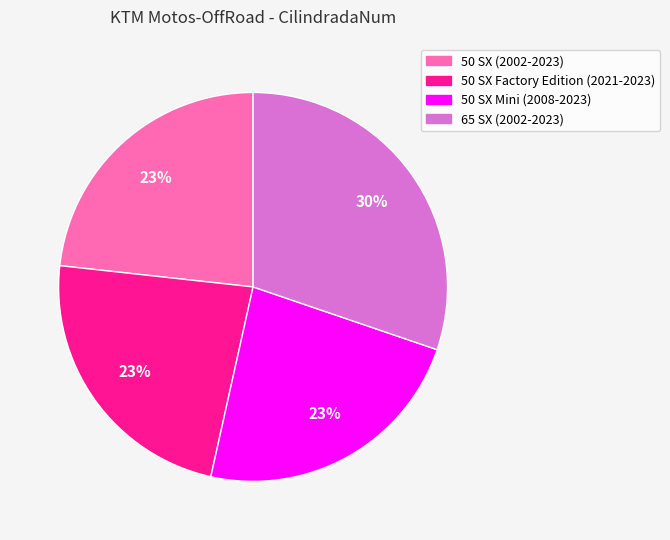

What is the ratio of the value at 50 SX (2002-2023) to the value at 50 SX Factory Edition (2021-2023)?

1.0